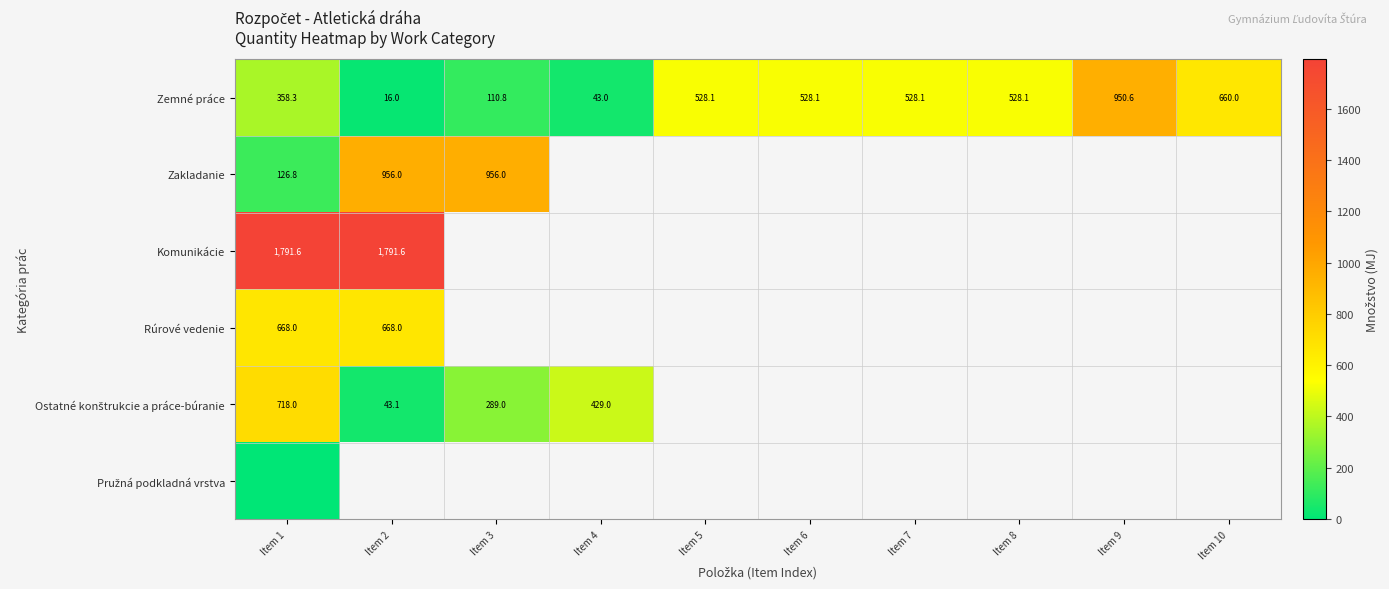

At which label is Komunikácie closest to 1791?

Item 1